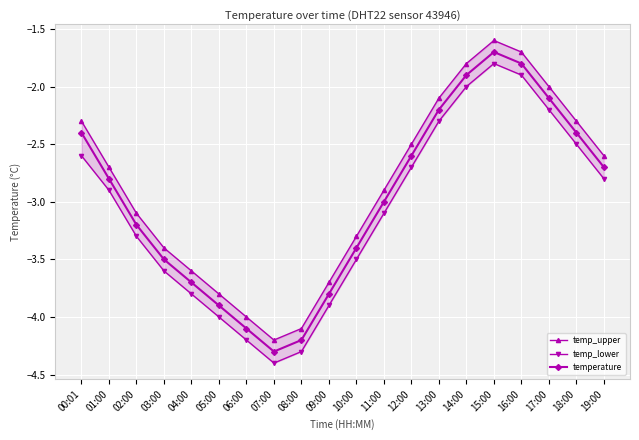

How many values in the temp_lower series exceed -2?

2